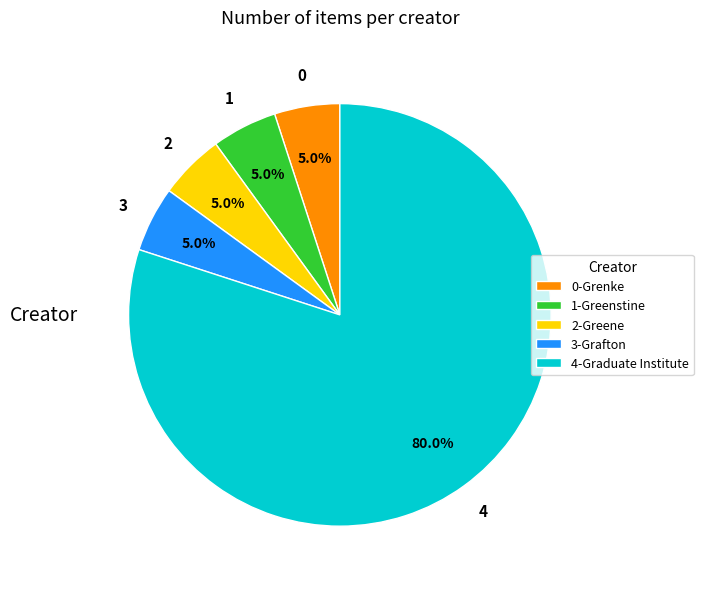

Which slice represents more than half of the pie?

4-Graduate Institute